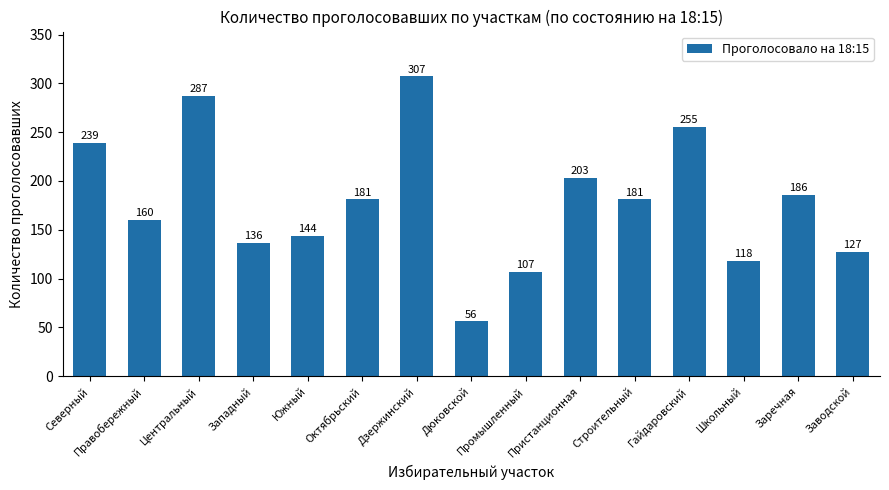

What is the maximum value shown in the chart?

307